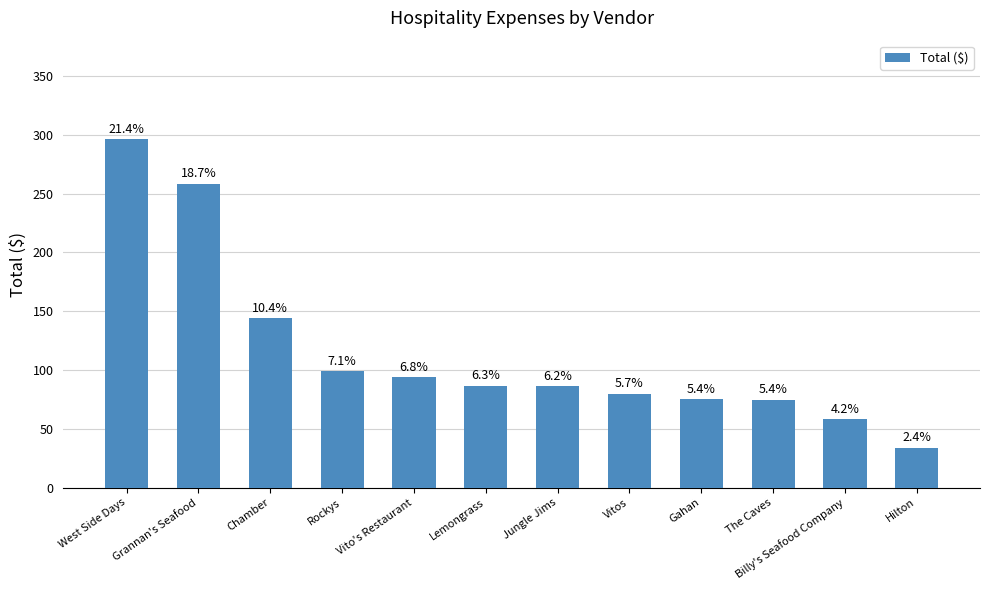

Are the bars horizontal?

No